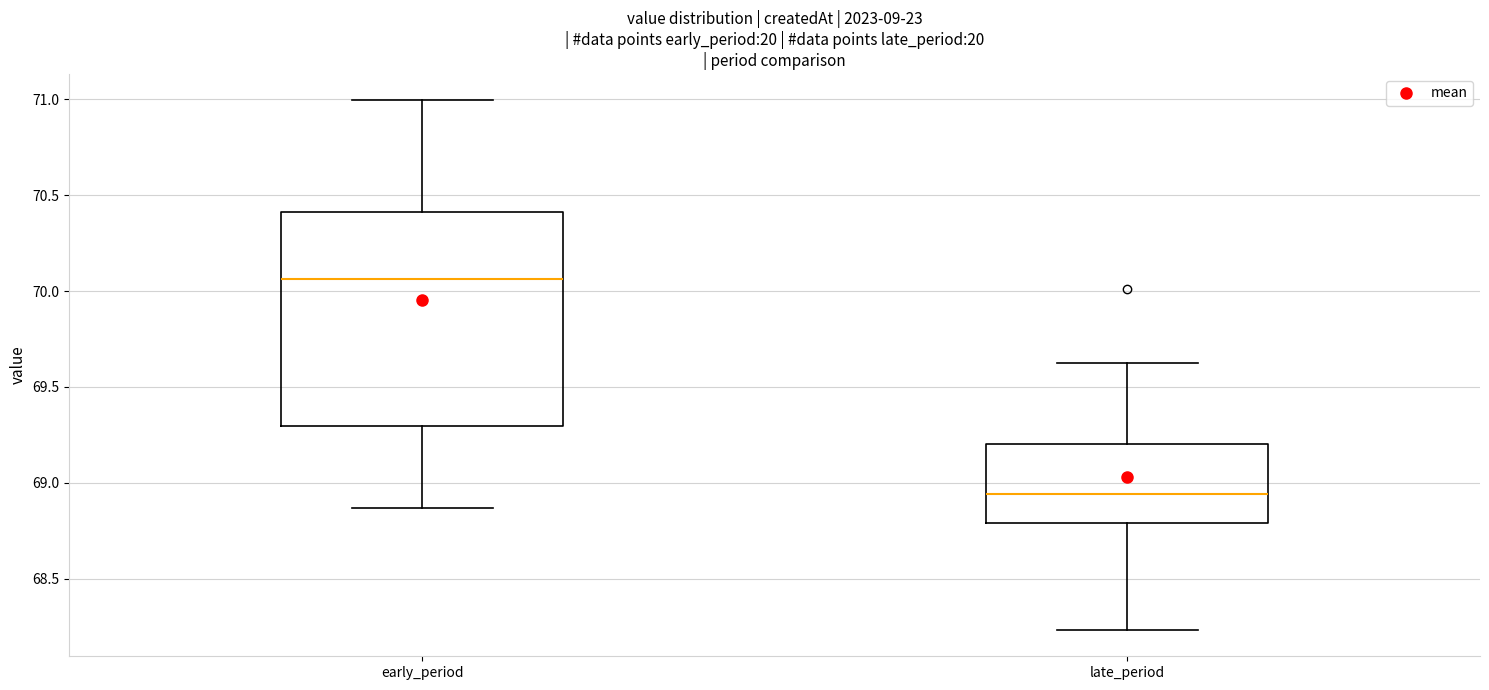

Which box's median line is the lowest?

late_period